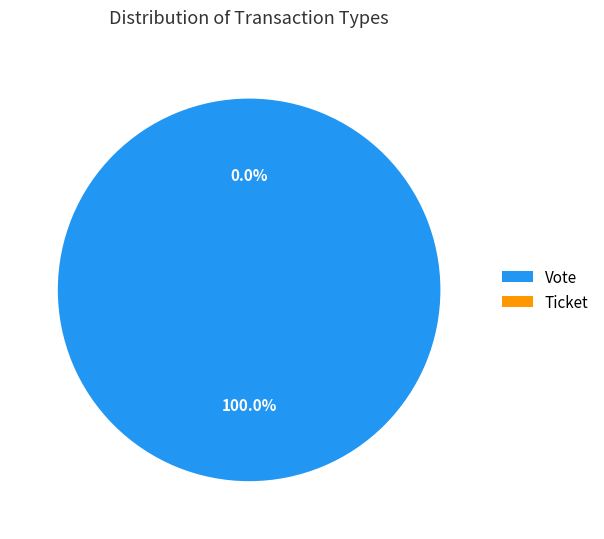

Between Ticket and Vote, which is larger?

Vote